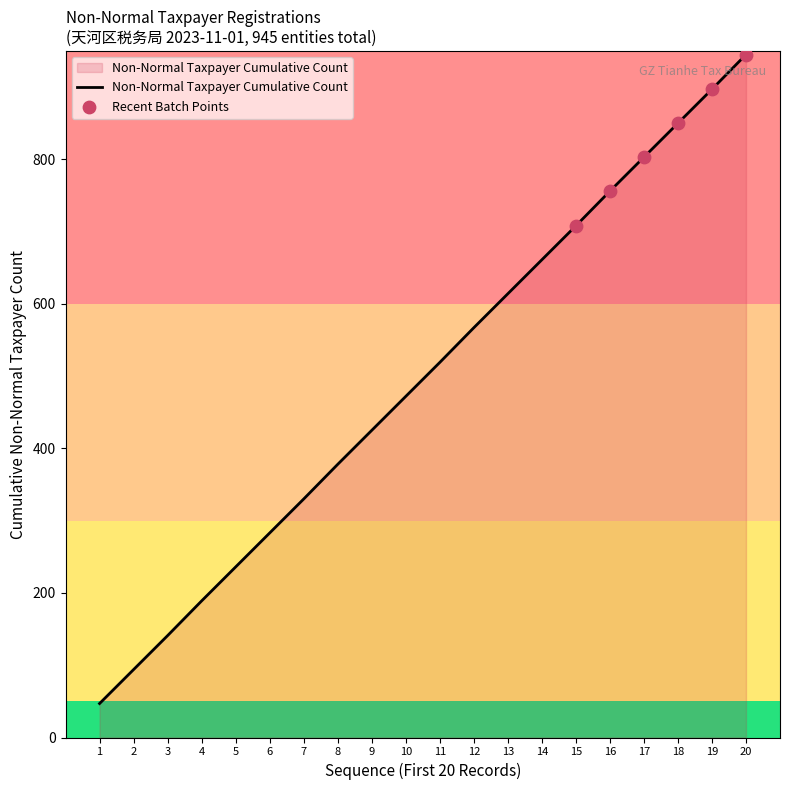

Which has a higher value, 11 or 9?

11